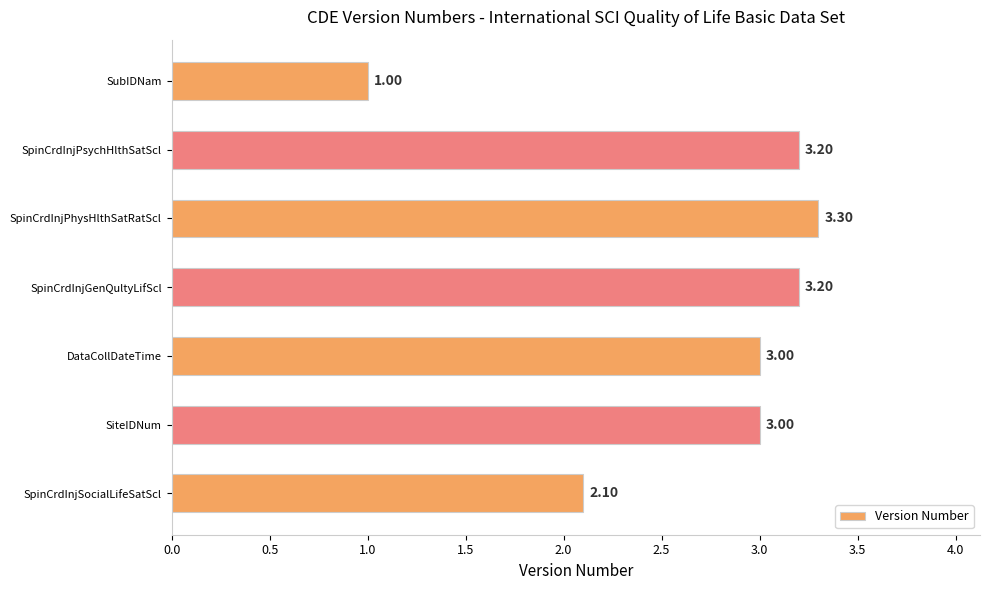

Which category has the highest value across all series?

SpinCrdInjPhysHlthSatRatScl